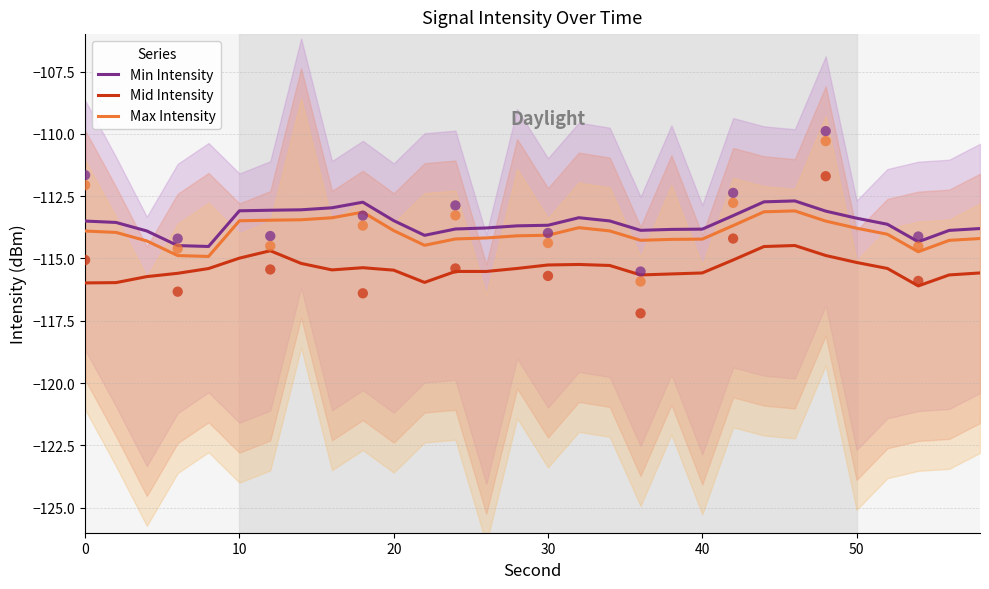

Which series reaches the minimum Y coordinate?

Mid Intensity